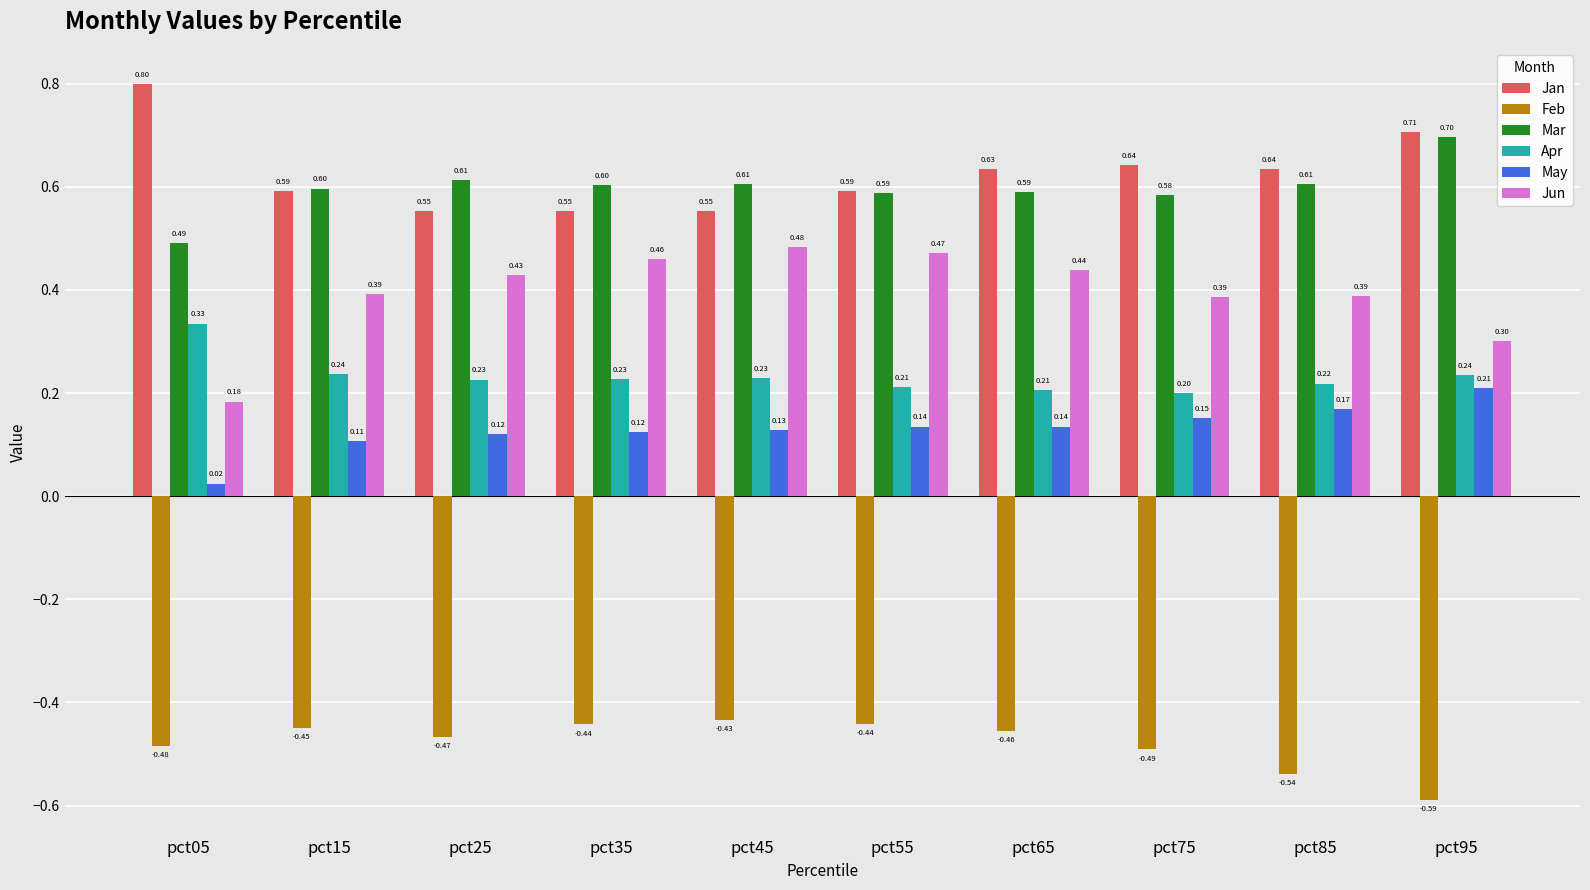

At how many categories does at least one series exceed 0?

10